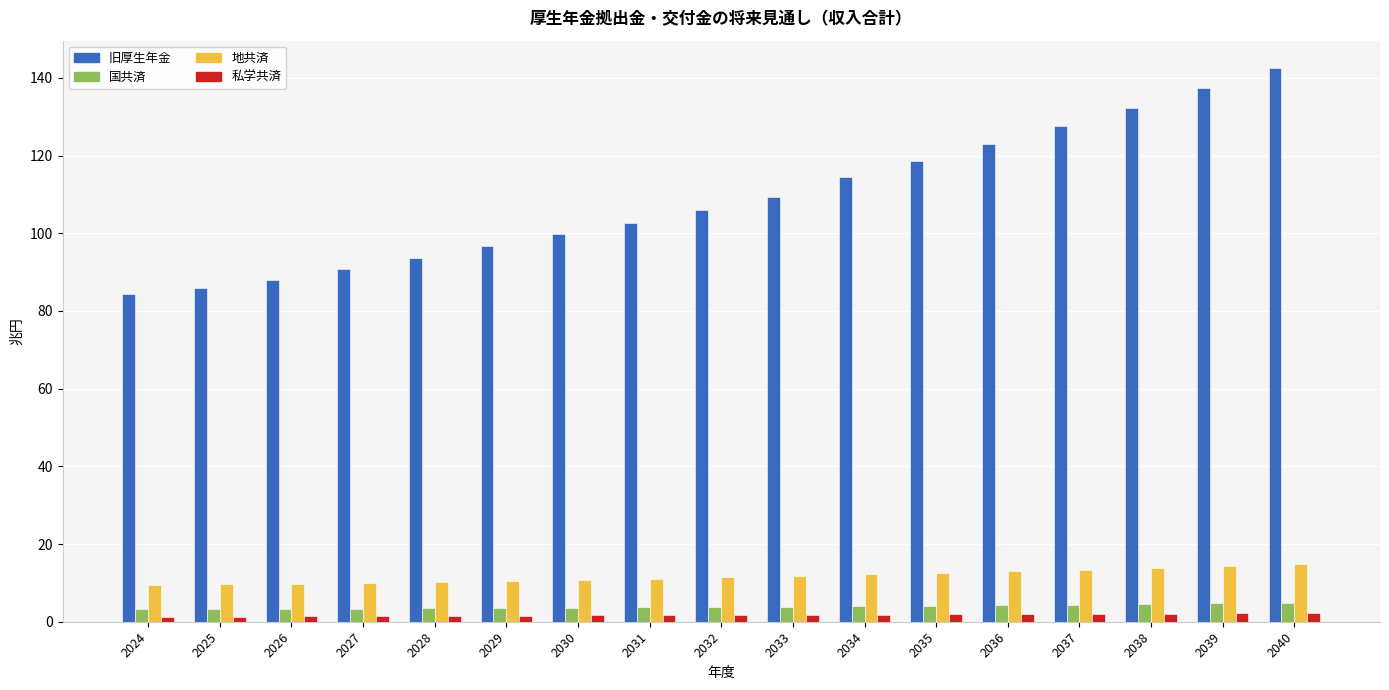

Is it true that 私学共済 equals 1.6 at 2030?

True